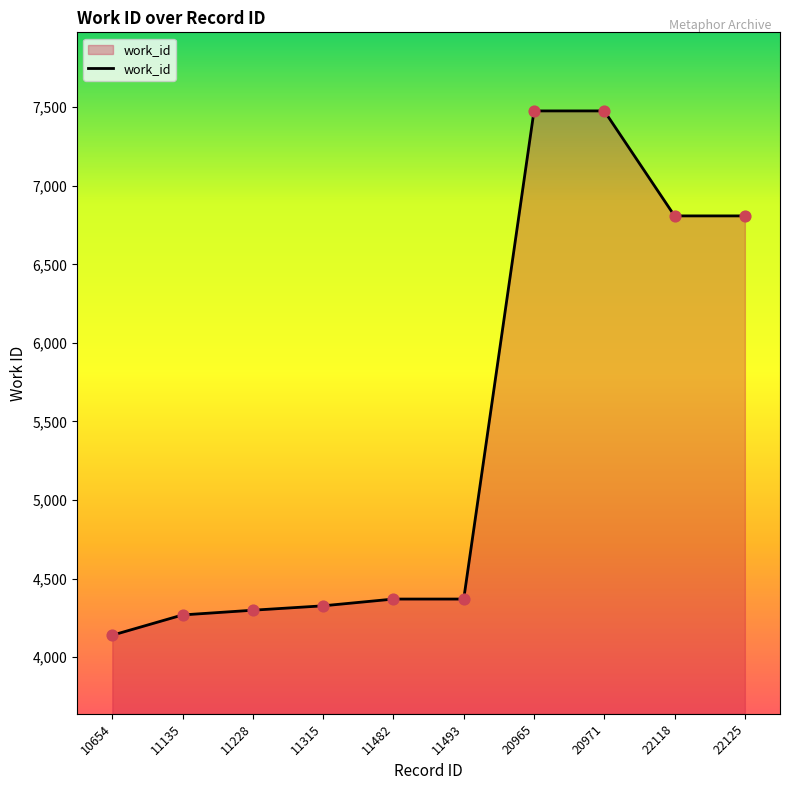

What is the change in value from 11135 to 20971?

+3207